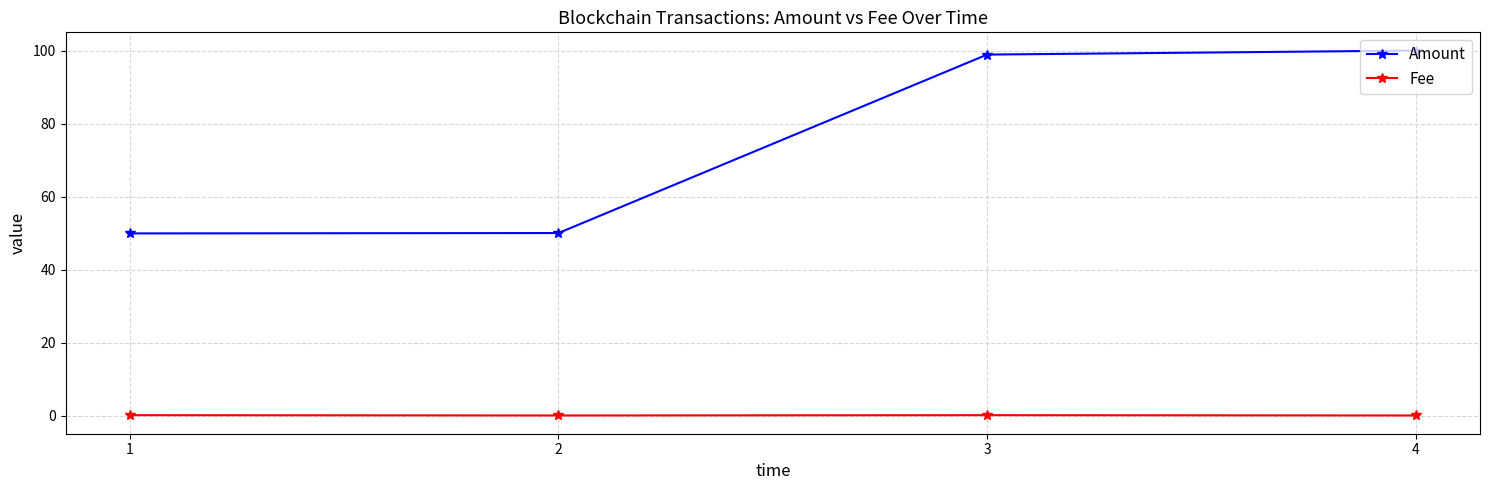

Is it true that Fee equals 0.0 at 4?

True